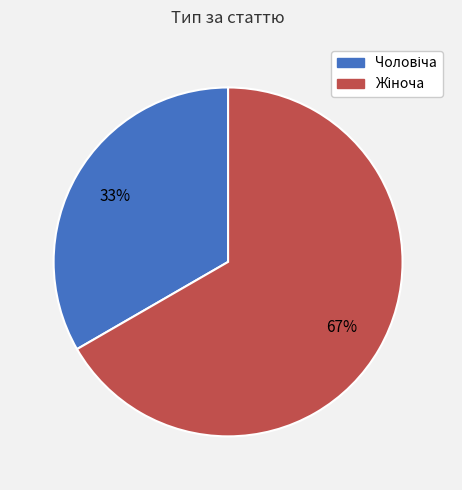

Is there any slice that represents more than half of the pie?

Yes